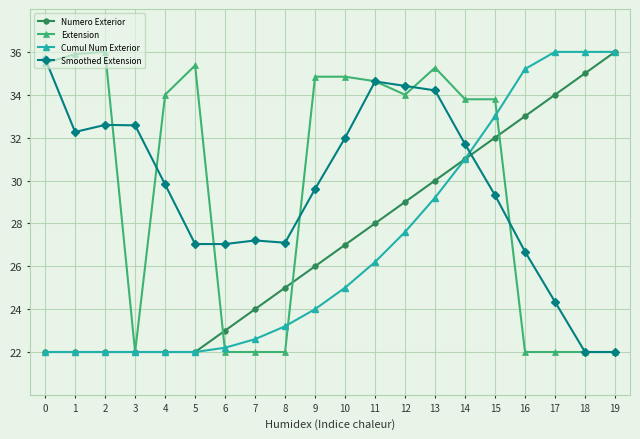

What is the difference between the maximum and minimum values in the Extension series?

14.0